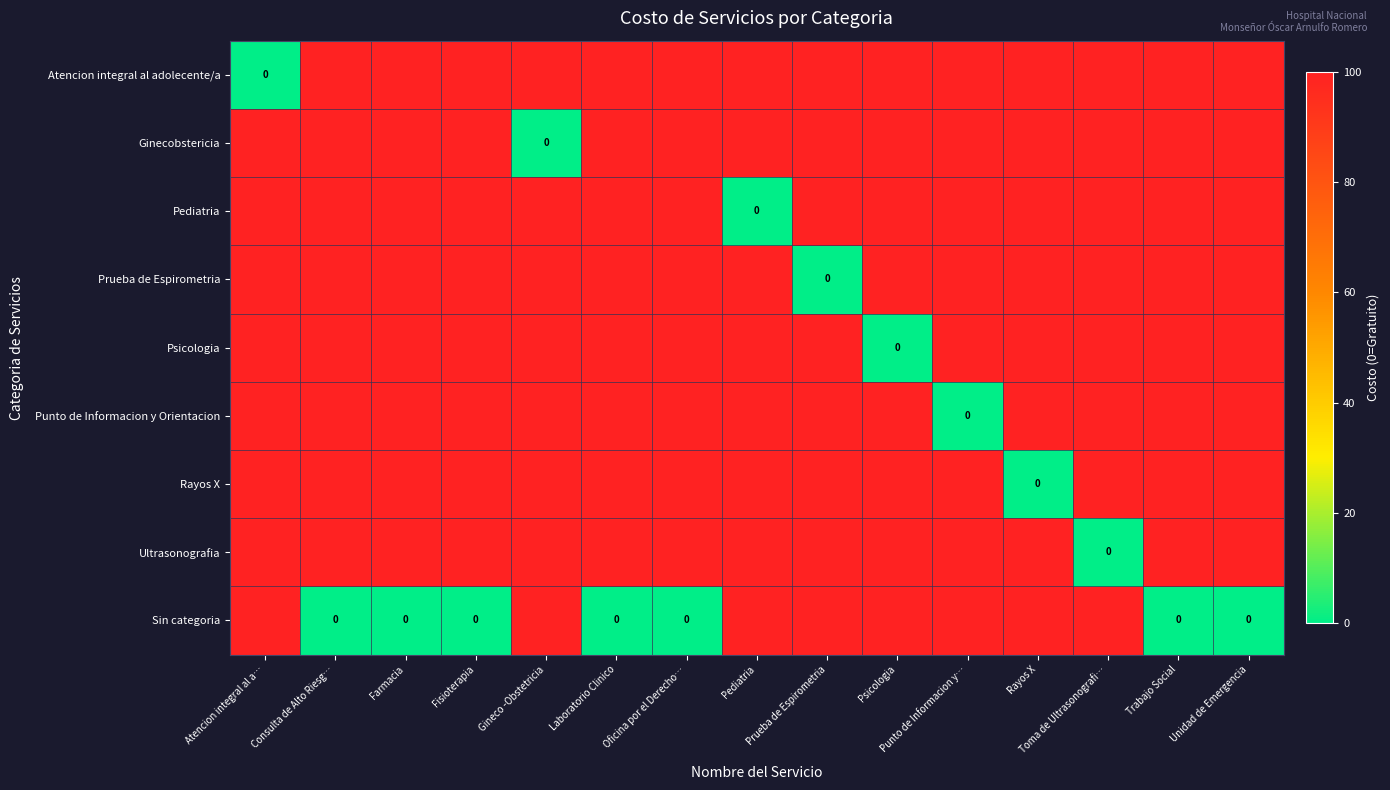

What is the sum of the Atencion integral al adolecente/a values at Prueba de Espirometria and Toma de Ultrasonografi…?

200